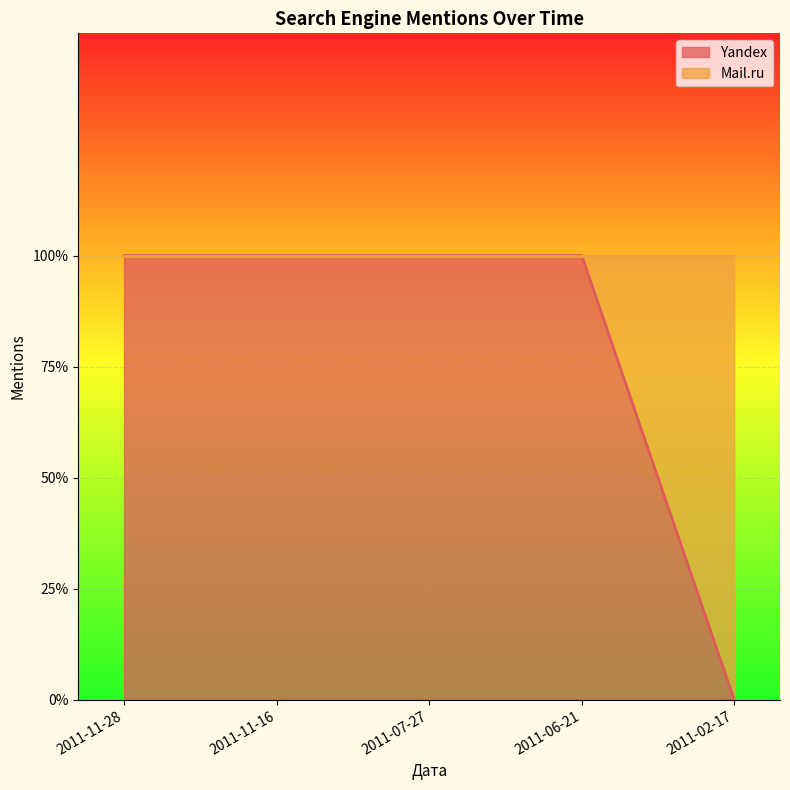

Which has a higher value, 2011-02-17 or 2011-11-16?

2011-11-16